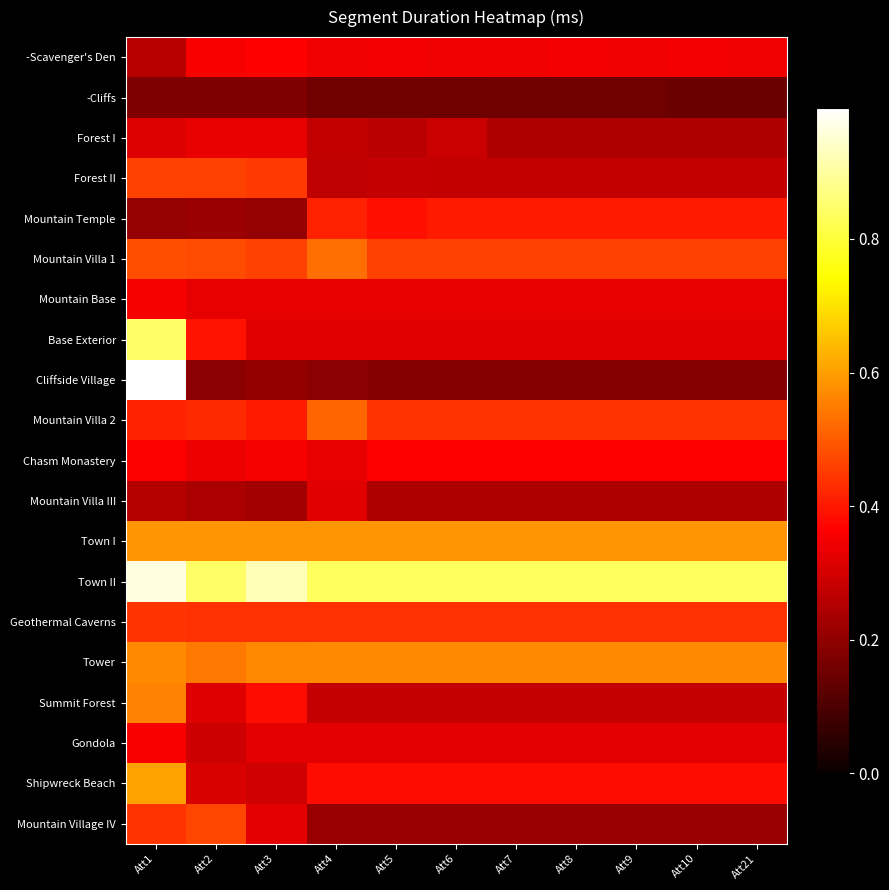

What is the spread (max minus min) of values at Att2?

0.7